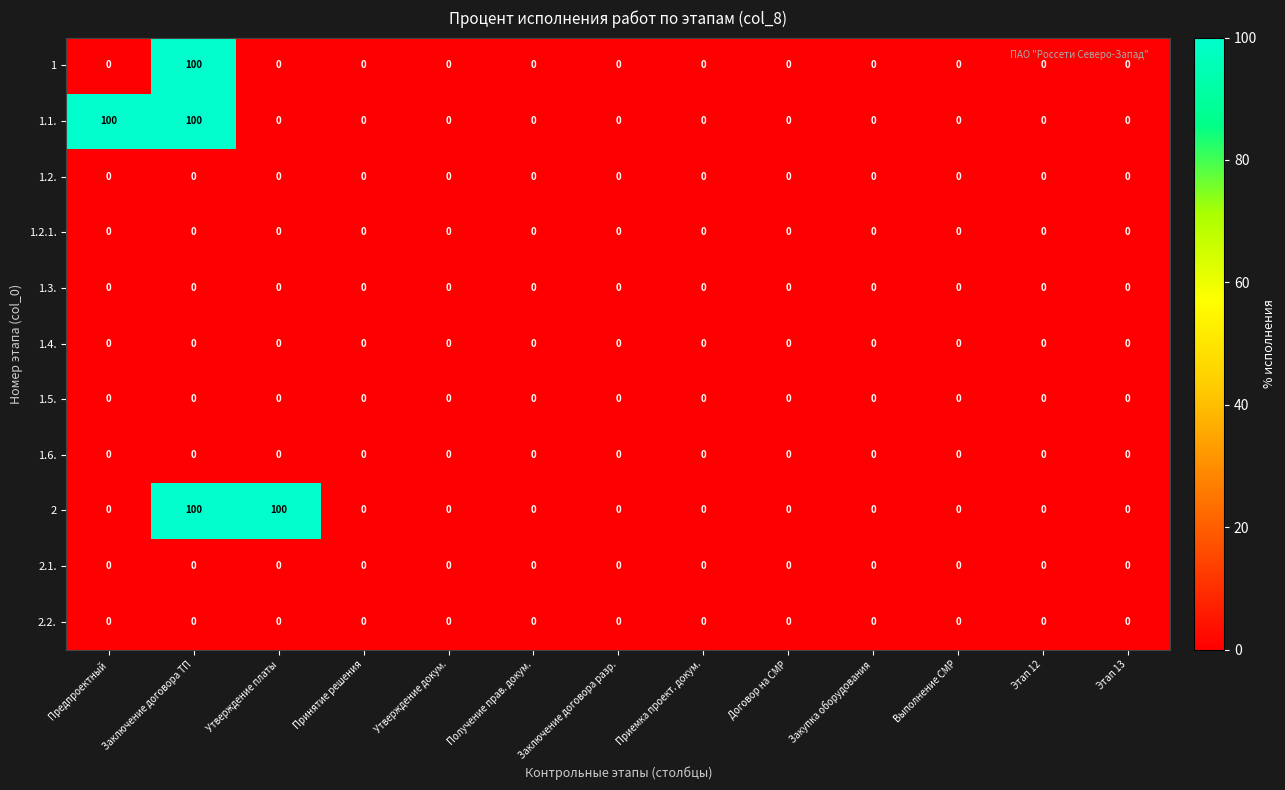

True or false: 1.6. has a value of 0 at Выполнение СМР.

True